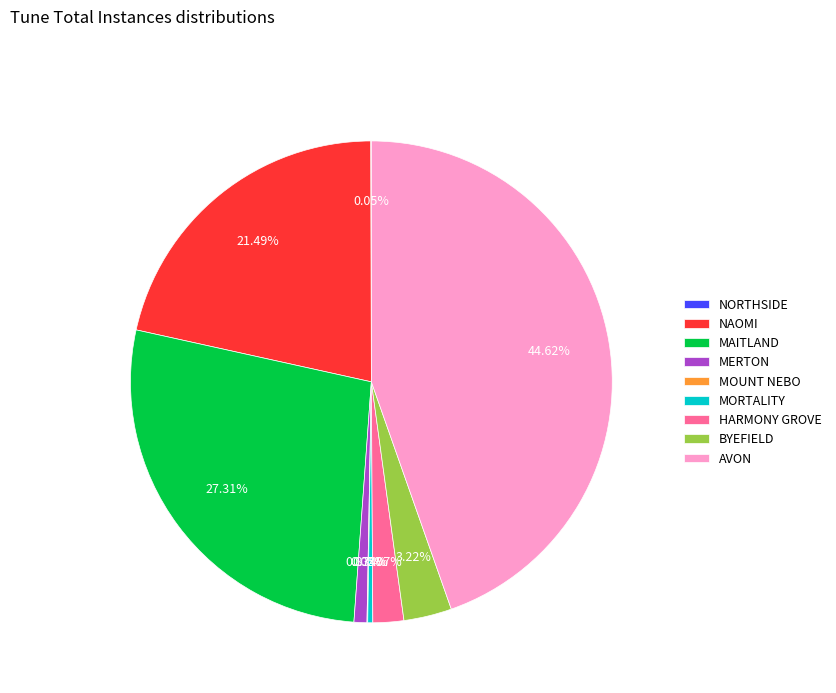

What is the largest slice in the pie chart?

AVON